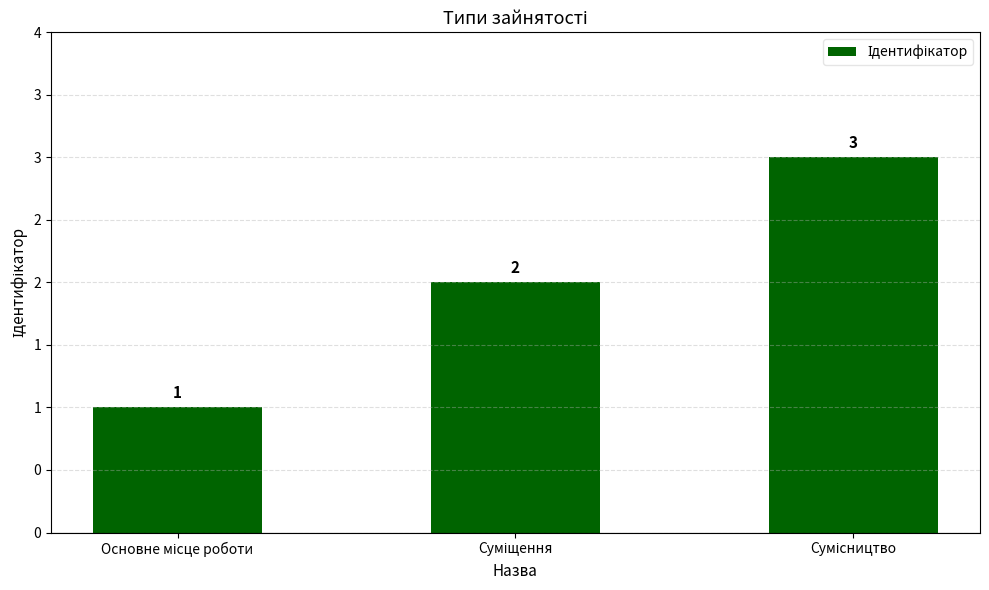

True or false: the data shows 4 at Суміщення.

False